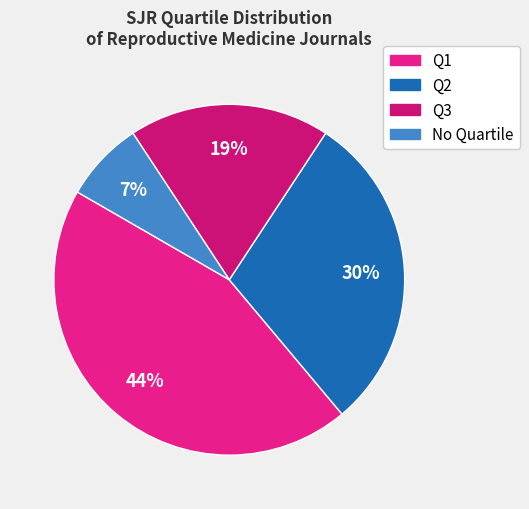

How many slices are in this pie chart?

4